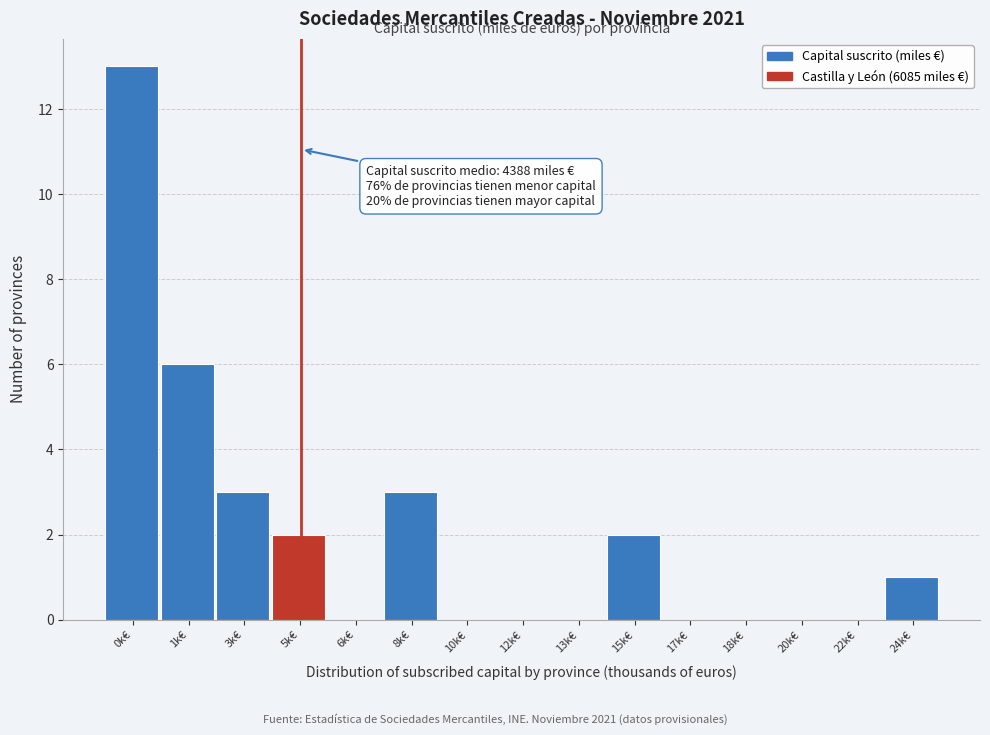

Reading right to left, list all the values displayed in this chart.

24k€=1	22k€=0	20k€=0	18k€=0	17k€=0	15k€=2	13k€=0	12k€=0	10k€=0	8k€=3	6k€=0	5k€=2	3k€=3	1k€=6	0k€=13